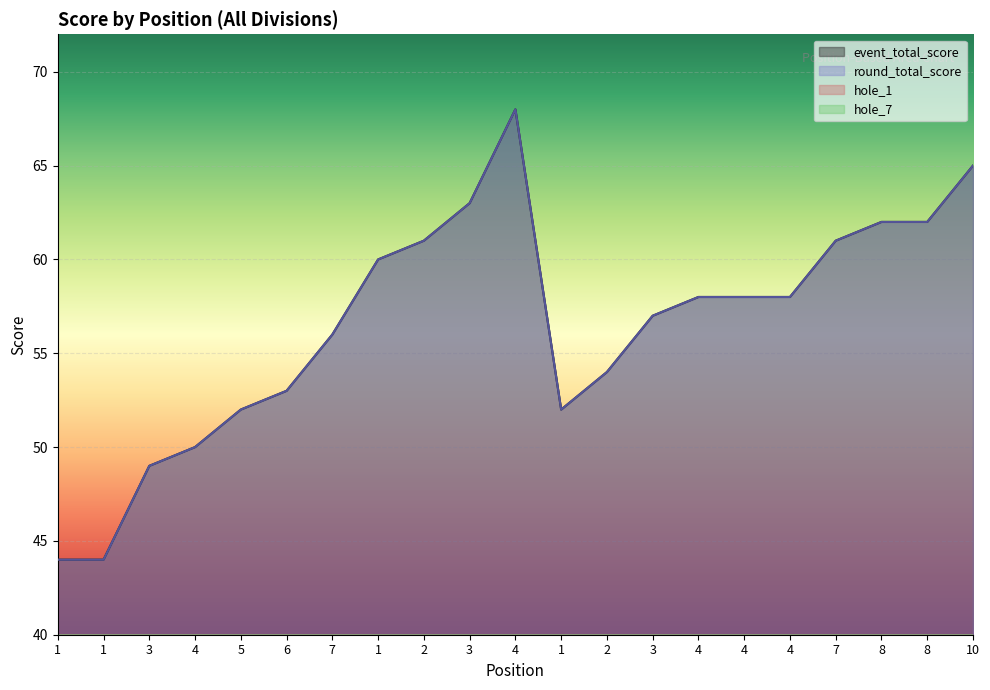

What is the difference between the second highest and minimum values in the hole_1 series?

3